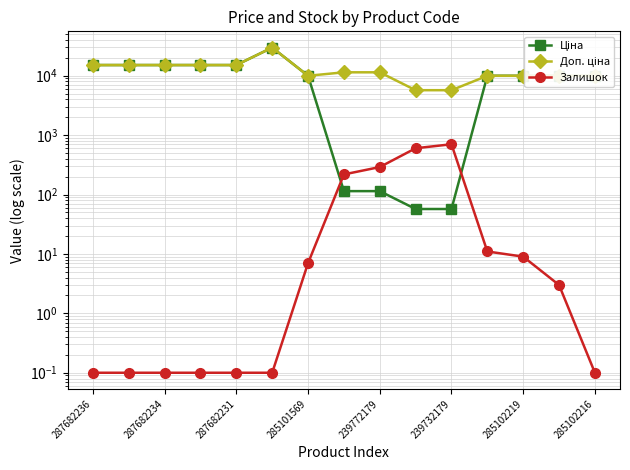

Reading left to right, list all the values displayed in this chart.

Ціна: 15120.0	15120.0	15120.0	15120.0	15120.0	29747.2	9975.0	114.1	114.1	57.0	57.0	9975.0	9975.0	9975.0	9975.0
Доп. ціна: 15120.0	15120.0	15120.0	15120.0	15120.0	29747.2	9975.0	11410.0	11410.0	5705.0	5705.0	9975.0	9975.0	9975.0	9975.0
Залишок: 0.1	0.1	0.1	0.1	0.1	0.1	7.0	218.0	290.0	601.0	702.0	11.0	9.0	3.0	0.1